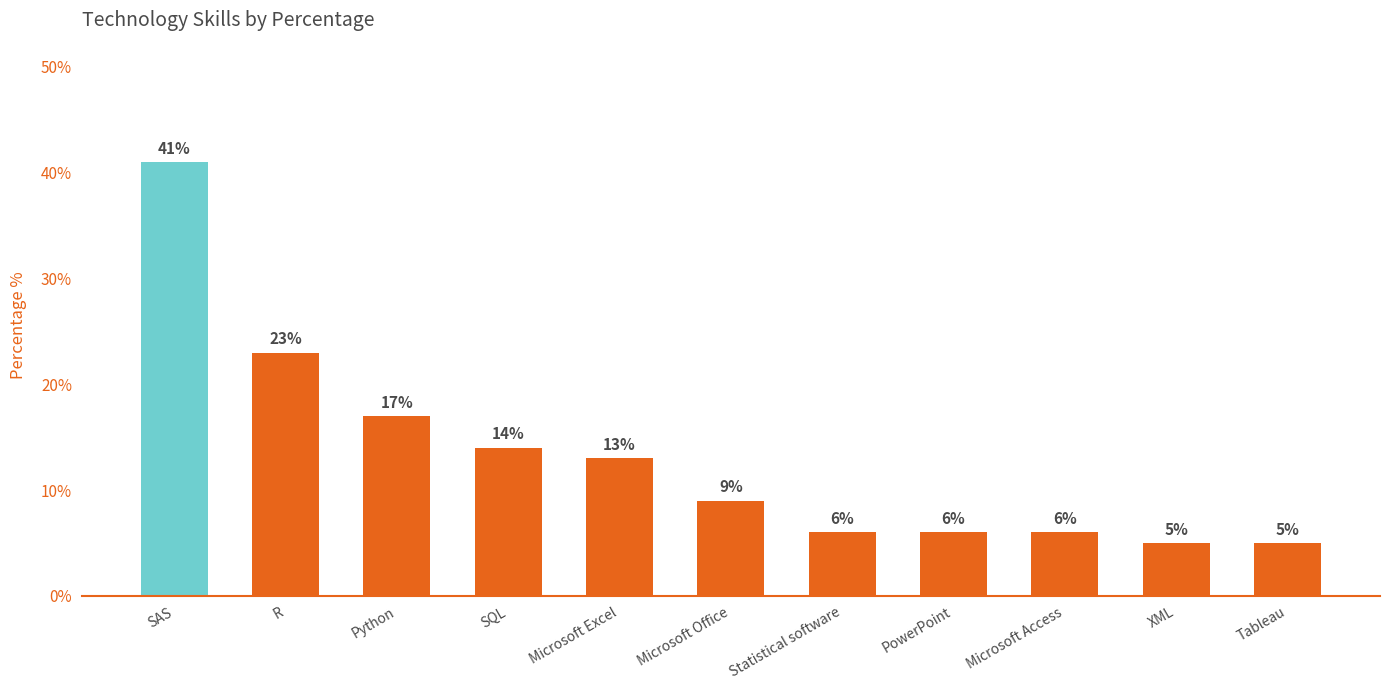

What is the label of the 7th bar from the left?

Statistical software